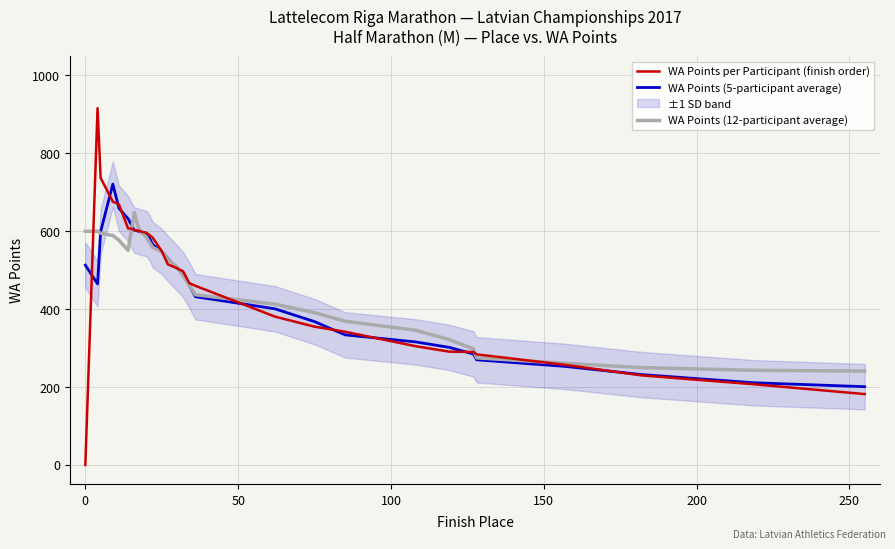

True or false: WA Points (12-participant average) and WA Points per Participant (finish order) intersect in this chart.

True